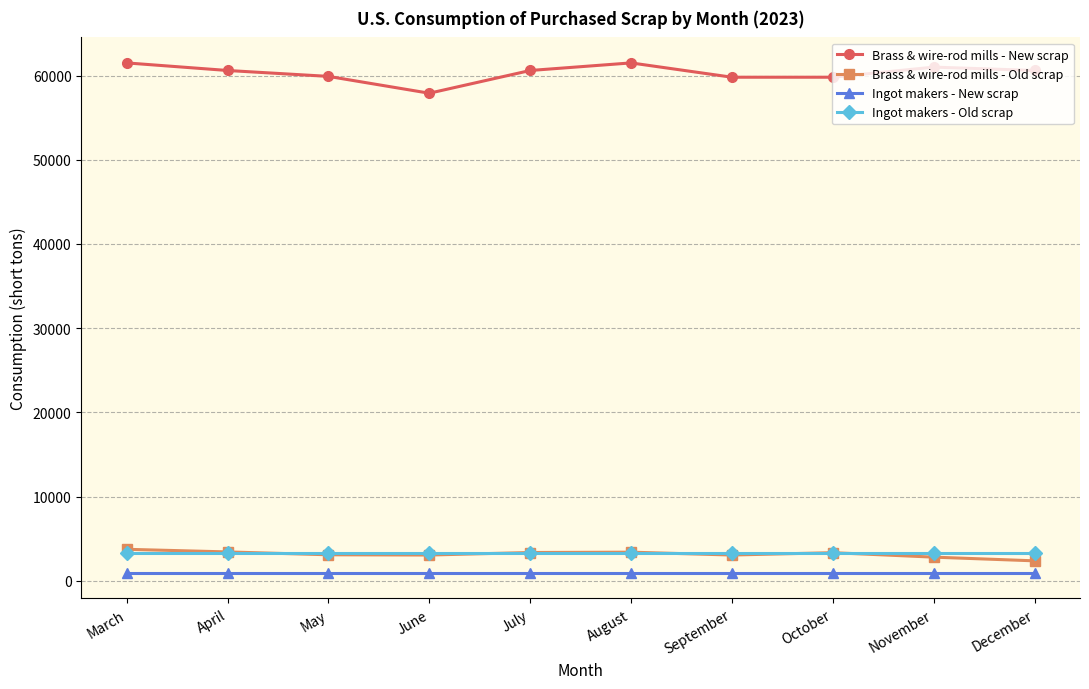

What is the value of the Ingot makers - Old scrap point at the 1st from the left?

3260